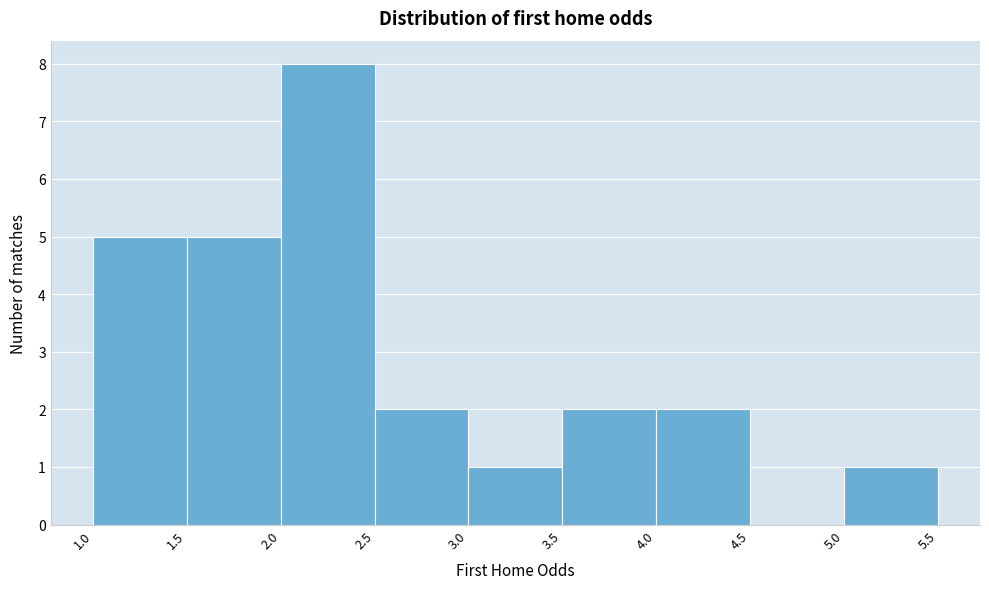

Reading left to right, transcribe this chart: for each bar, give the range it covers on the x-axis and its height. The values are not printed on the chart, so give them approximately, as read against the axis.

1.0 to 1.5: 5
1.5 to 2.0: 5
2.0 to 2.5: 8
2.5 to 3.0: 2
3.0 to 3.5: 1
3.5 to 4.0: 2
4.0 to 4.5: 2
4.5 to 5.0: 0
5.0 to 5.5: 1